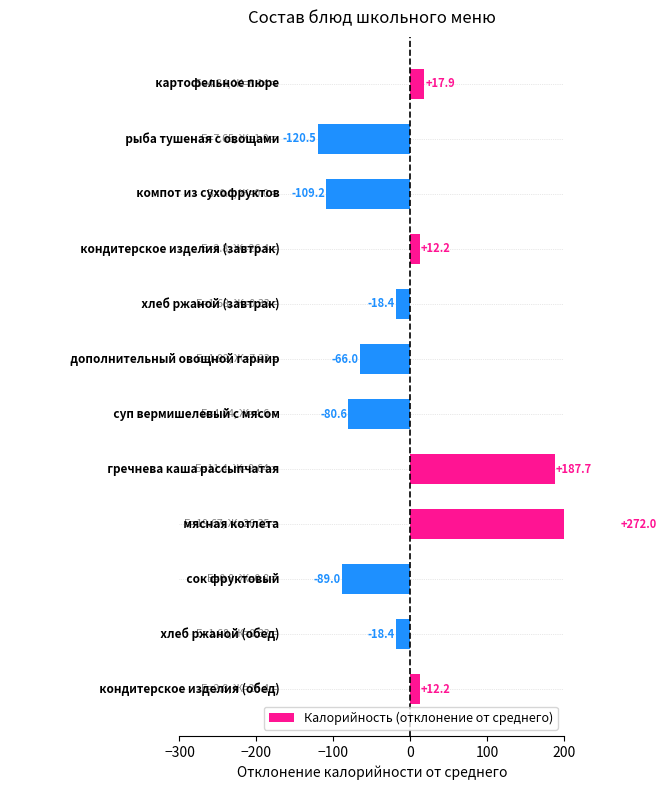

Which category has the highest value across all series?

8